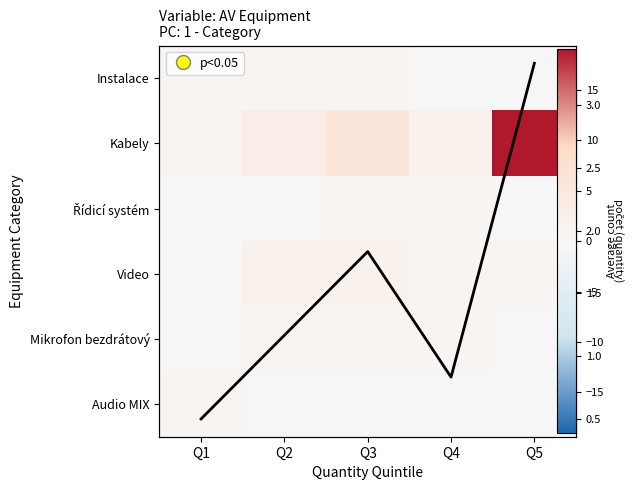

How many distinct data groups are displayed?

7